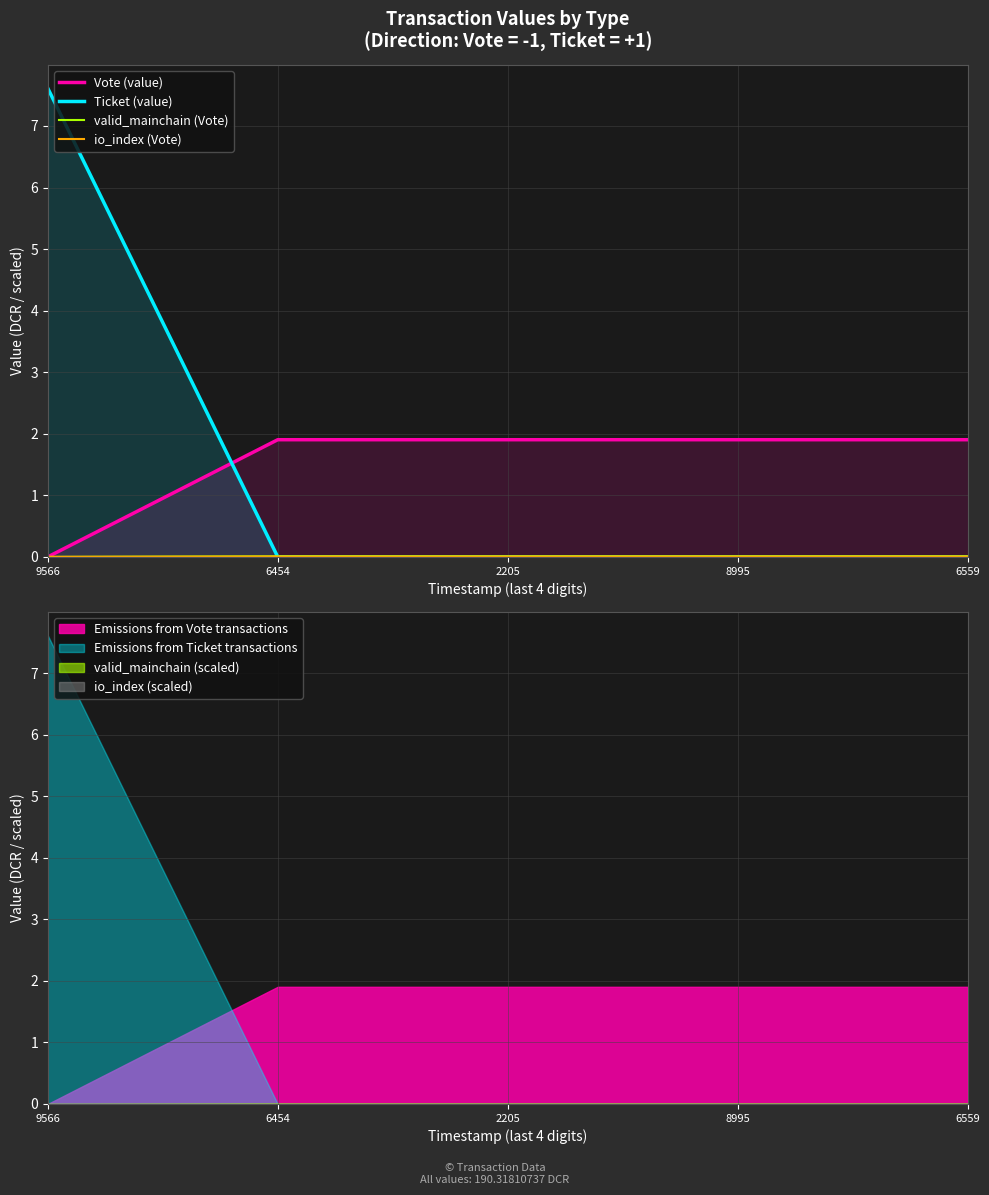

How many data points does each series have?

5